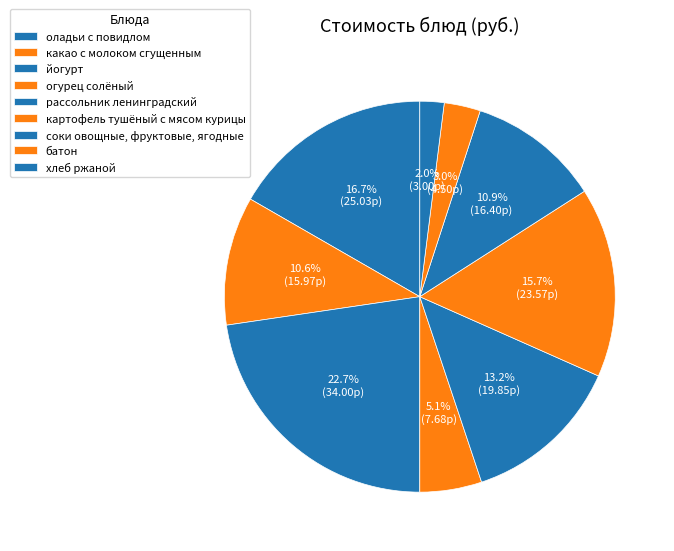

How many segments does this pie chart have?

9